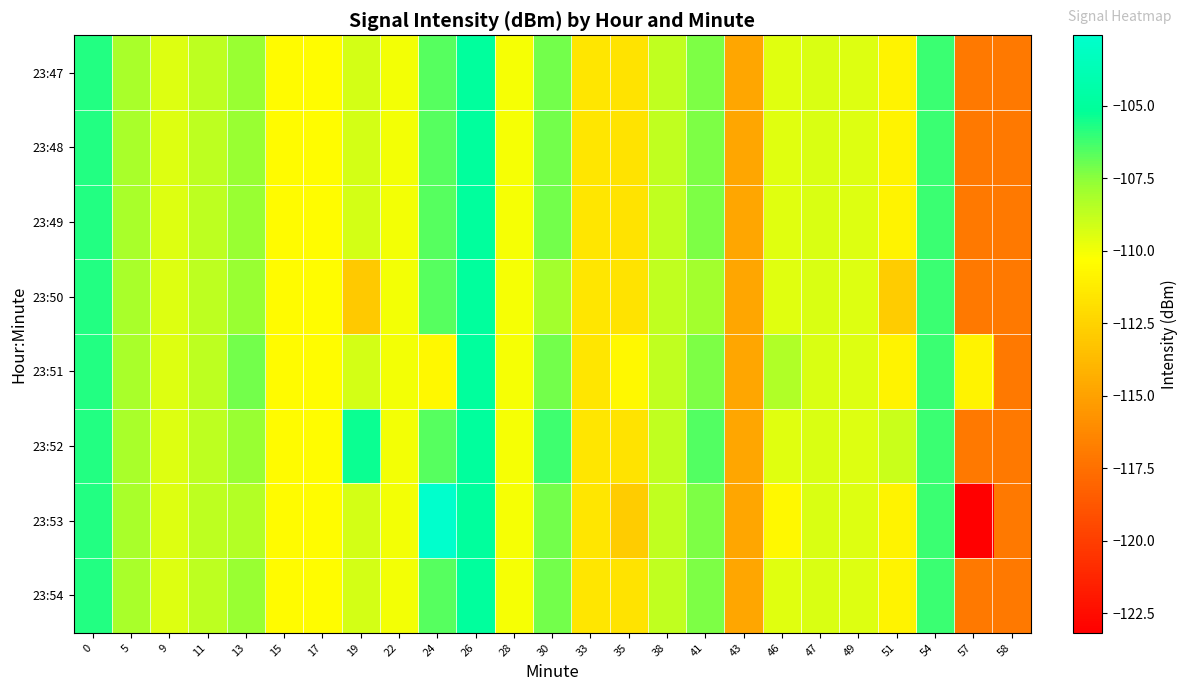

At 22, list the series in order from largest to smallest.

23:47, 23:48, 23:49, 23:50, 23:51, 23:52, 23:53, 23:54